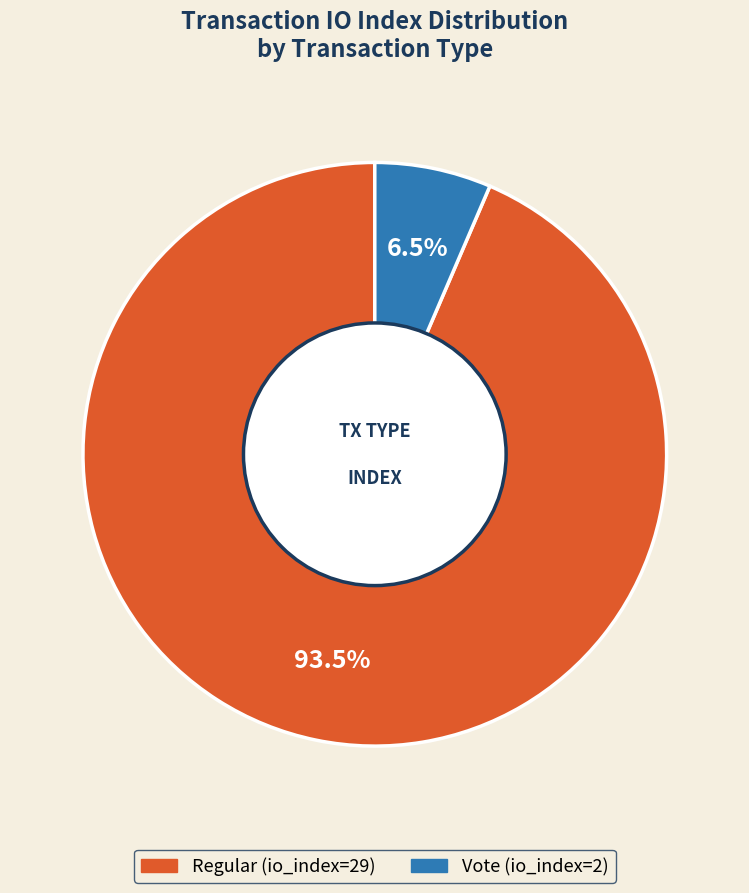

Which has a higher value, Vote (io_index=2) or Regular (io_index=29)?

Regular (io_index=29)